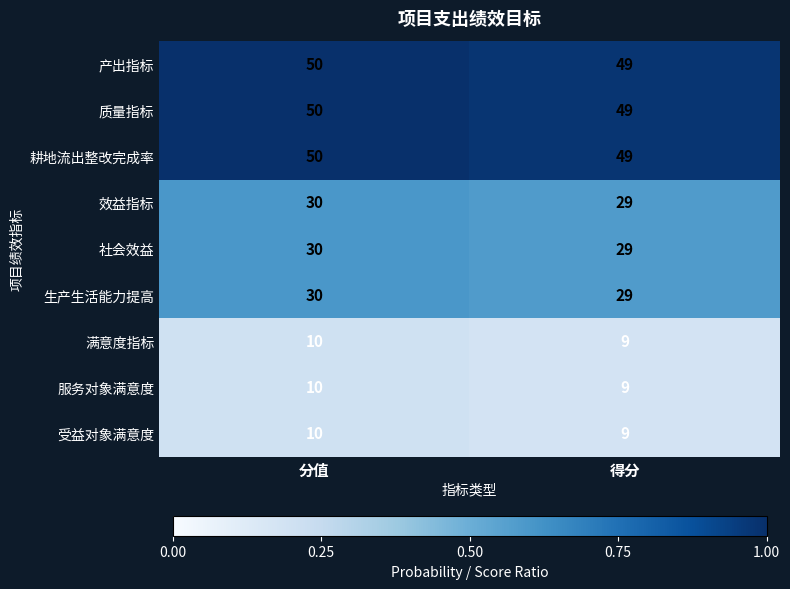

Reading left to right, extract all data points from this chart.

产出指标: 50	49
质量指标: 50	49
耕地流出整改完成率: 50	49
效益指标: 30	29
社会效益: 30	29
生产生活能力提高: 30	29
满意度指标: 10	9
服务对象满意度: 10	9
受益对象满意度: 10	9